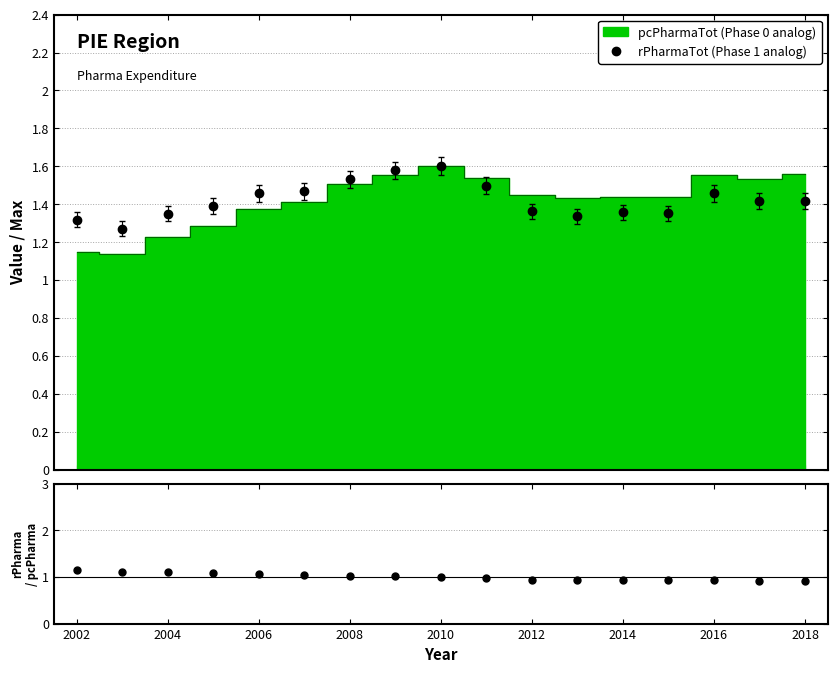

Reading left to right, what are all the values shown in this chart?

1.1	1.1	1.1	1.1	1.1	1.0	1.0	1.0	1.0	1.0	0.9	0.9	0.9	0.9	0.9	0.9	0.9